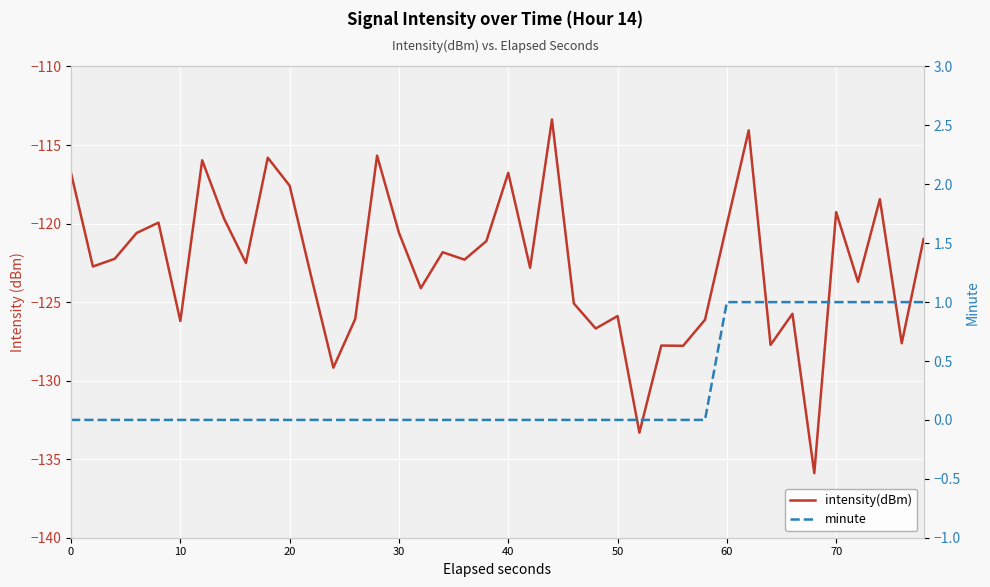

Count the number of categories in the chart.

40